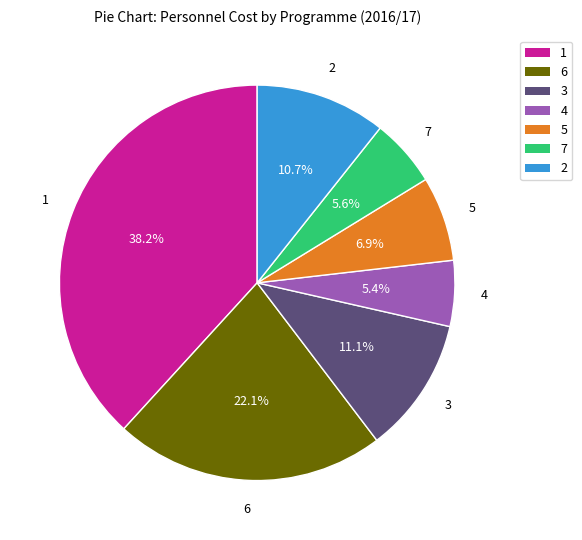

Is there any slice that represents more than half of the pie?

No